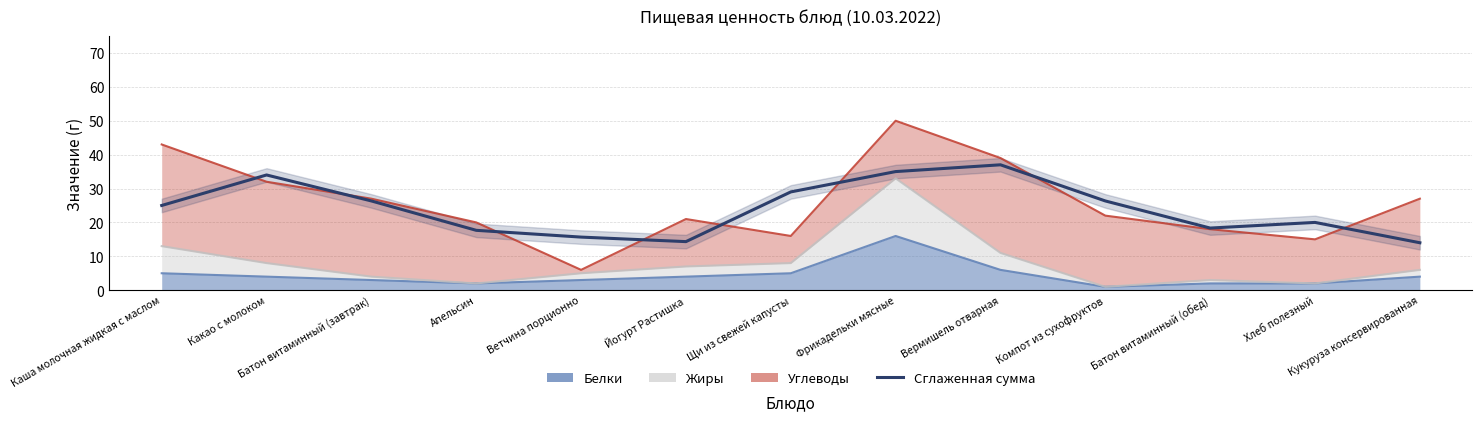

Reading left to right, transcribe all the data shown in this chart.

Каша молочная жидкая с маслом=25.0	Какао с молоком=34.0	Батон витаминный (завтрак)=26.3	Апельсин=17.7	Ветчина порционно=15.7	Йогурт Растишка=14.3	Щи из свежей капусты=29.0	Фрикадельки мясные=35.0	Вермишель отварная=37.0	Компот из сухофруктов=26.3	Батон витаминный (обед)=18.3	Хлеб полезный=20.0	Кукуруза консервированная=14.0